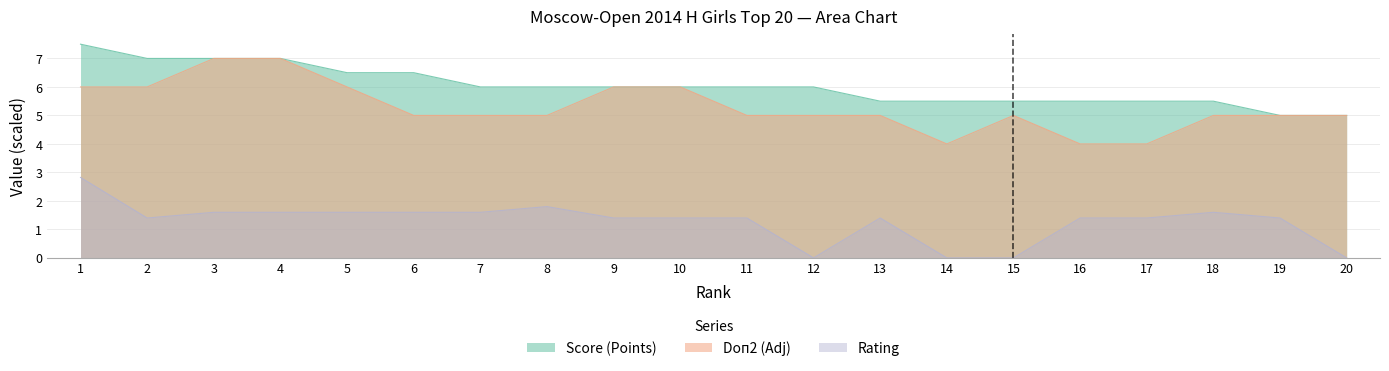

At which label does Score (Points) reach its peak?

1